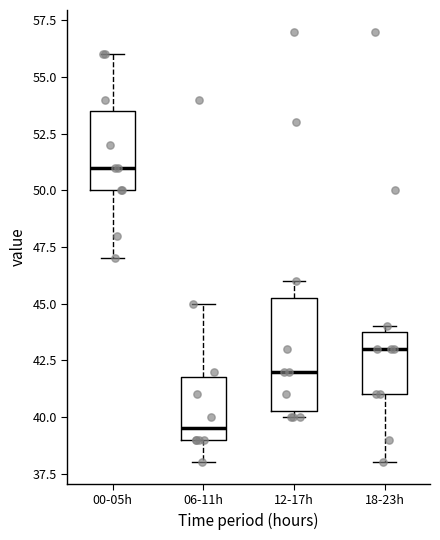

Where does the median line of the box for 18-23h sit on the y-axis? The values are not printed on the chart, so give them approximately, as read against the axis.

43.0